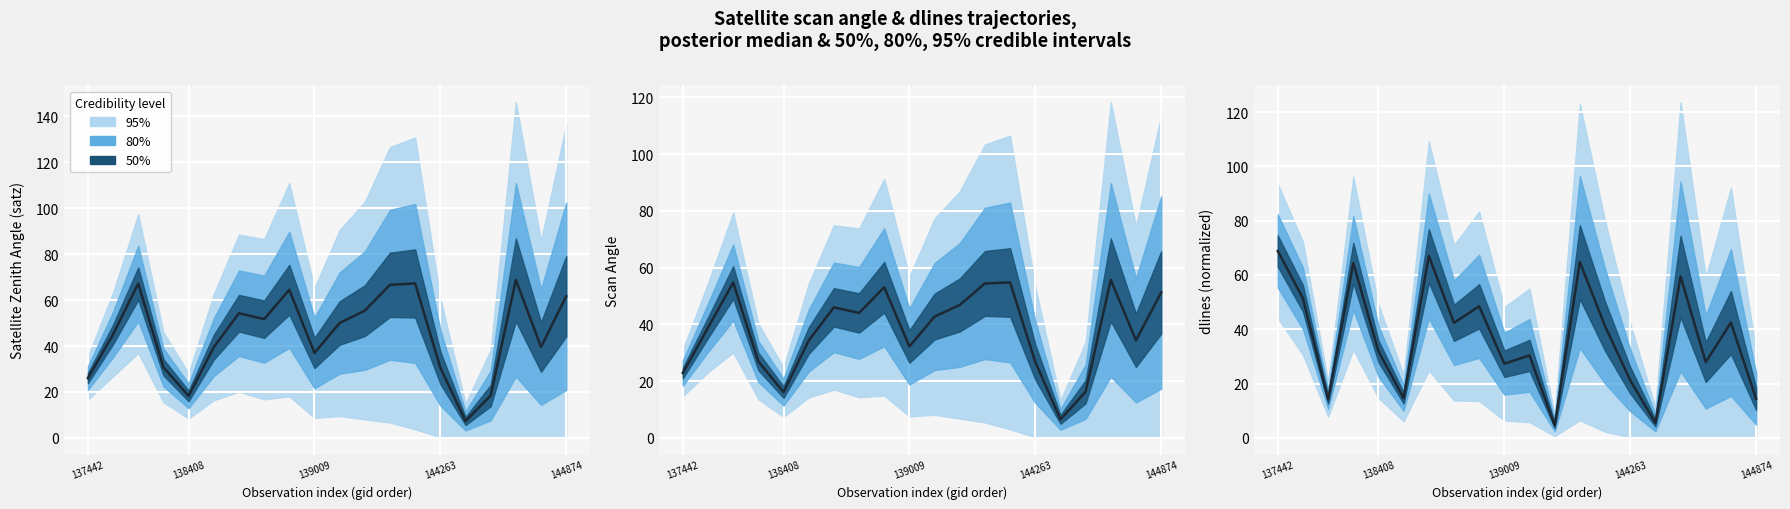

True or false: the data shows 27.3 at 139009.

True